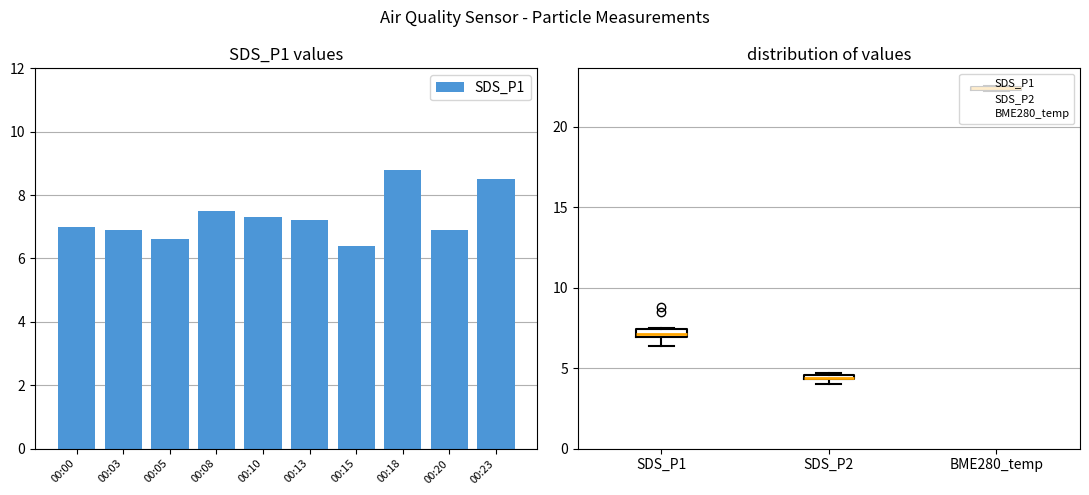

Reading left to right, list all the values displayed in this chart.

00:00=7.0	00:03=6.9	00:05=6.6	00:08=7.5	00:10=7.3	00:13=7.2	00:15=6.4	00:18=8.8	00:20=6.9	00:23=8.5